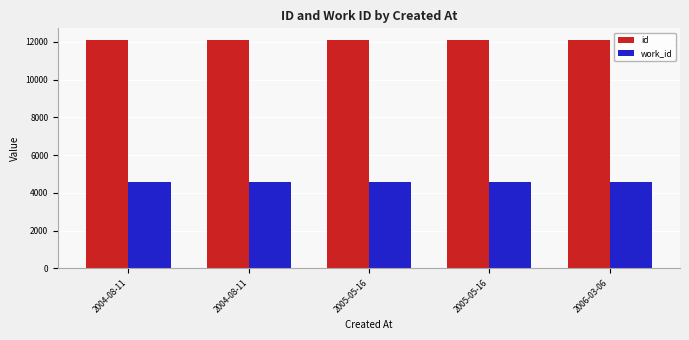

What is the difference between the id values at 2006-03-06 and 2005-05-16?

13